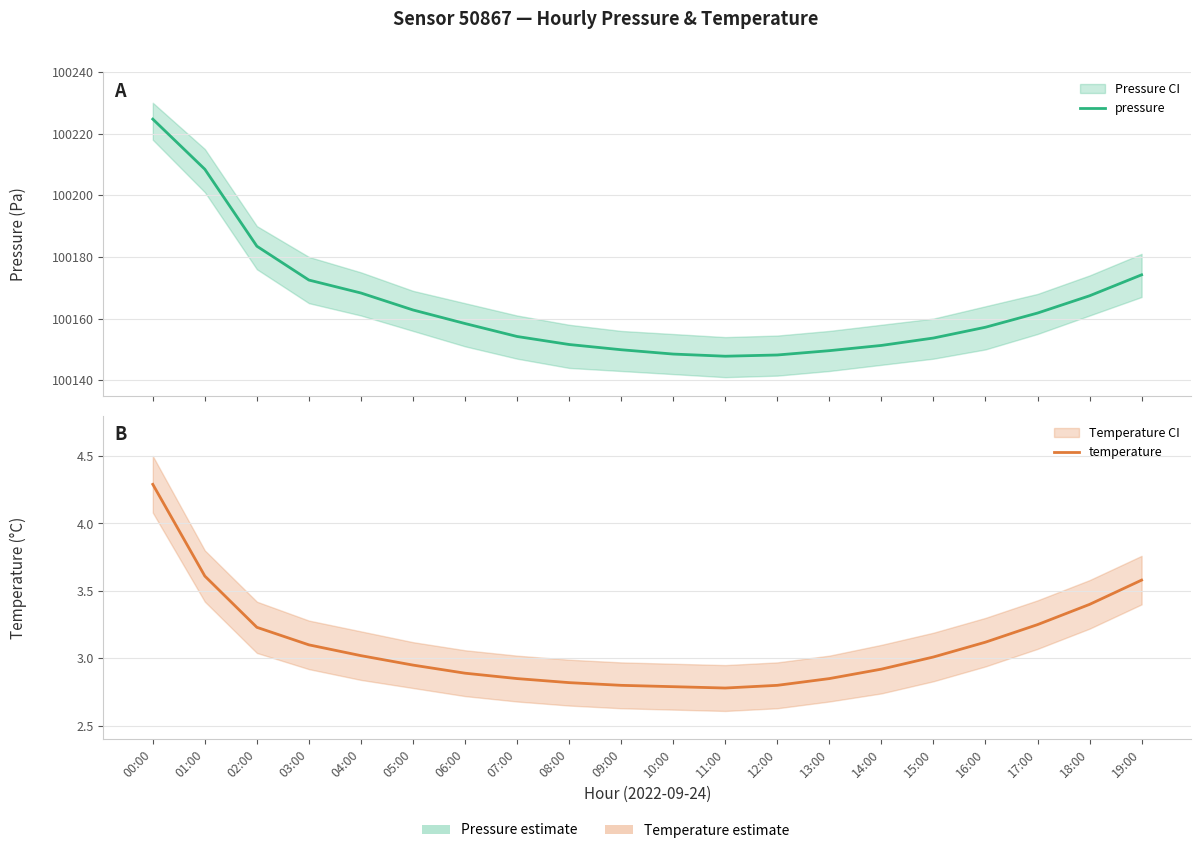

True or false: temperature and pressure cross at least once.

False